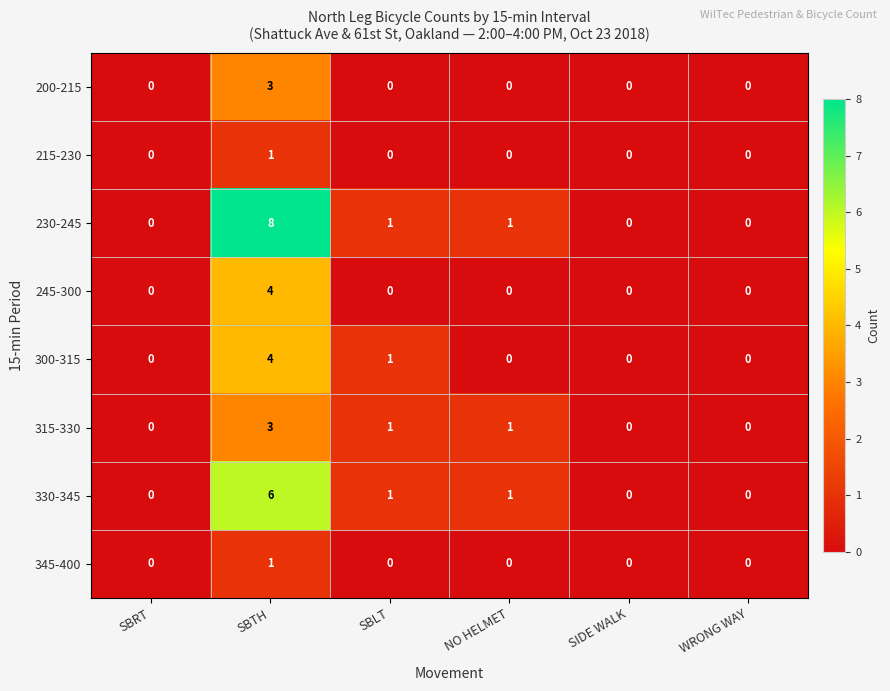

At which category is the sum across all series the highest?

SBTH